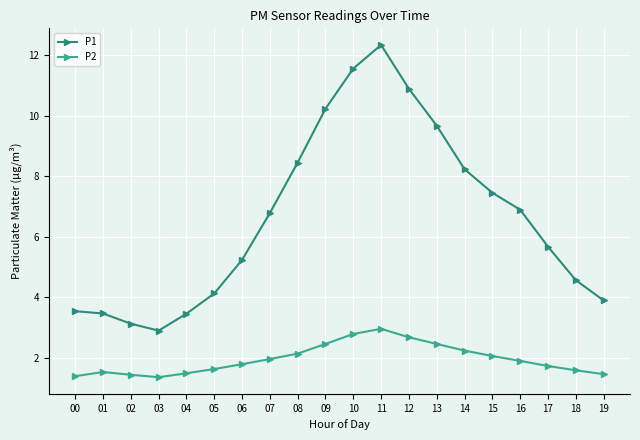

How many lines are shown in the chart?

2